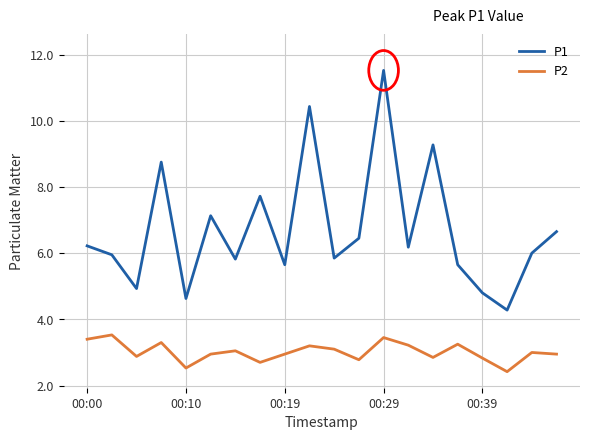

Which series has the widest spread of values?

P1